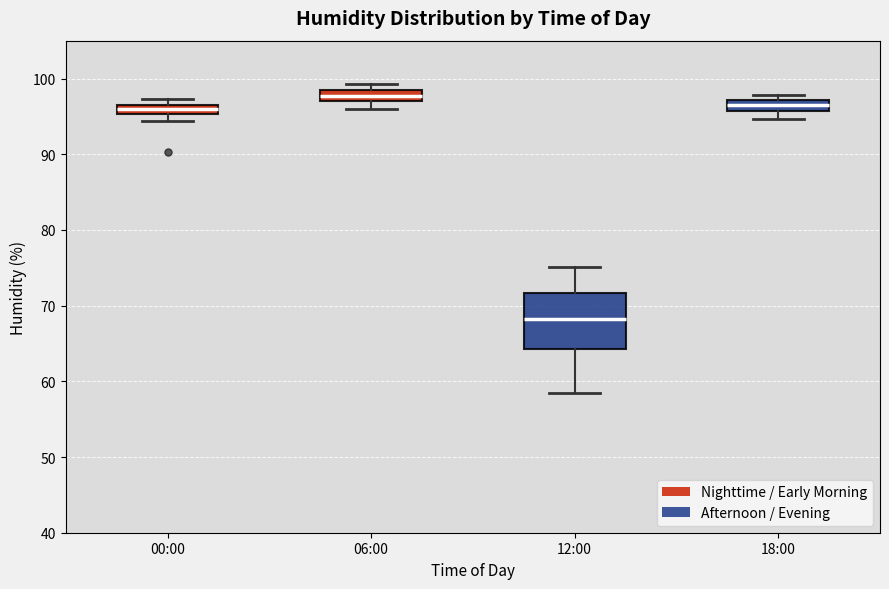

Where is the upper edge of the box for 12:00 on the y-axis? The values are not printed on the chart, so give them approximately, as read against the axis.

72